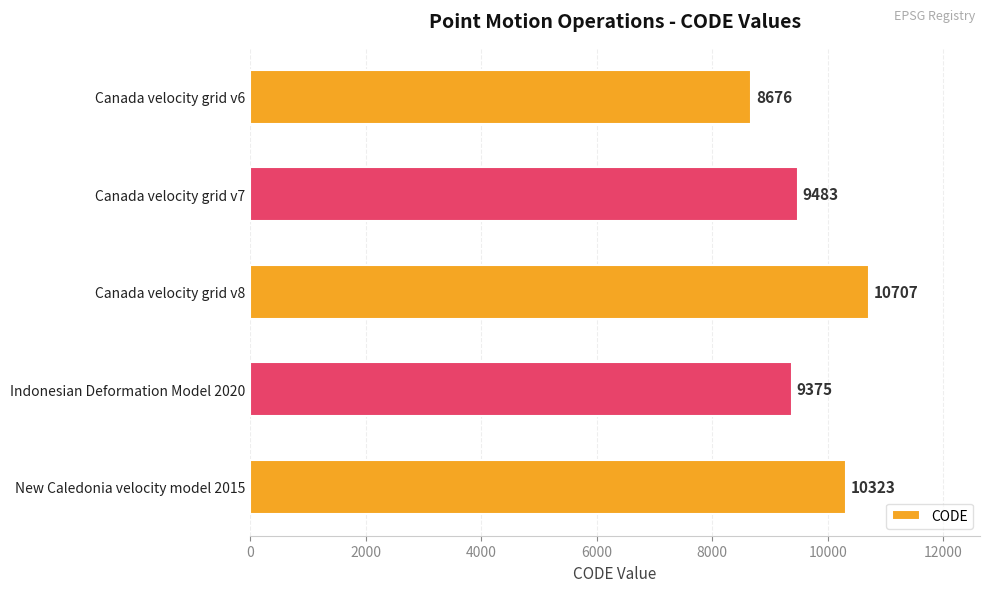

Rank the categories by value from highest to lowest.

Canada velocity grid v8, New Caledonia velocity model 2015, Canada velocity grid v7, Indonesian Deformation Model 2020, Canada velocity grid v6